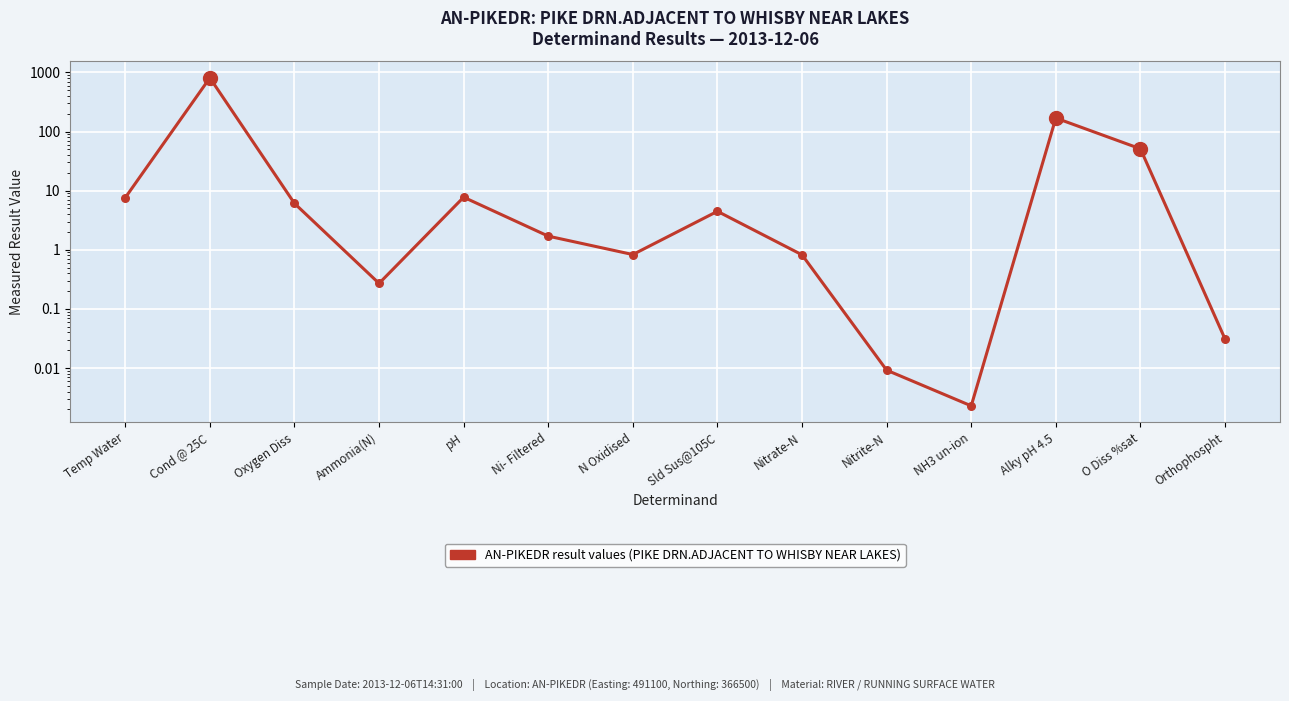

Approximately how many times larger is the value at Temp Water compared to Oxygen Diss?

1.2